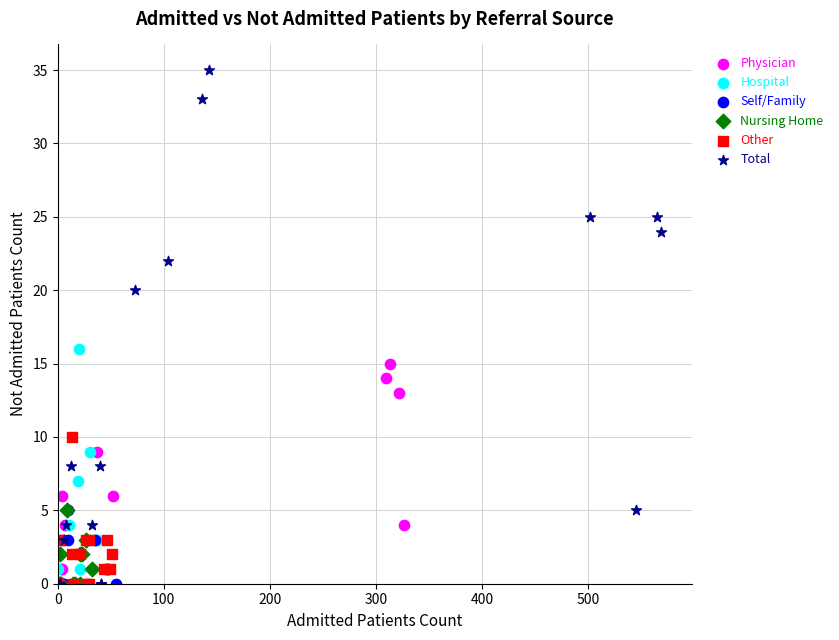

Which series has the largest Y range (max minus min)?

Total